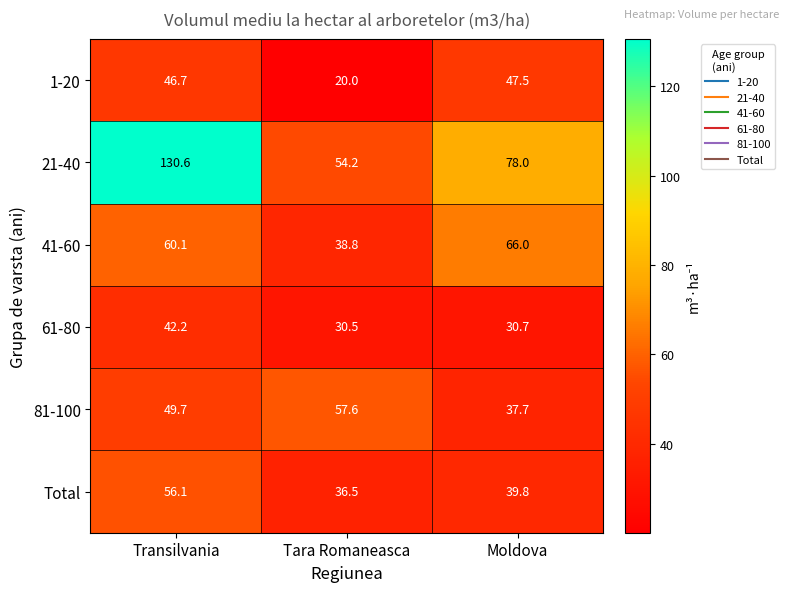

What value does the 61-80 series have at Transilvania?

42.2